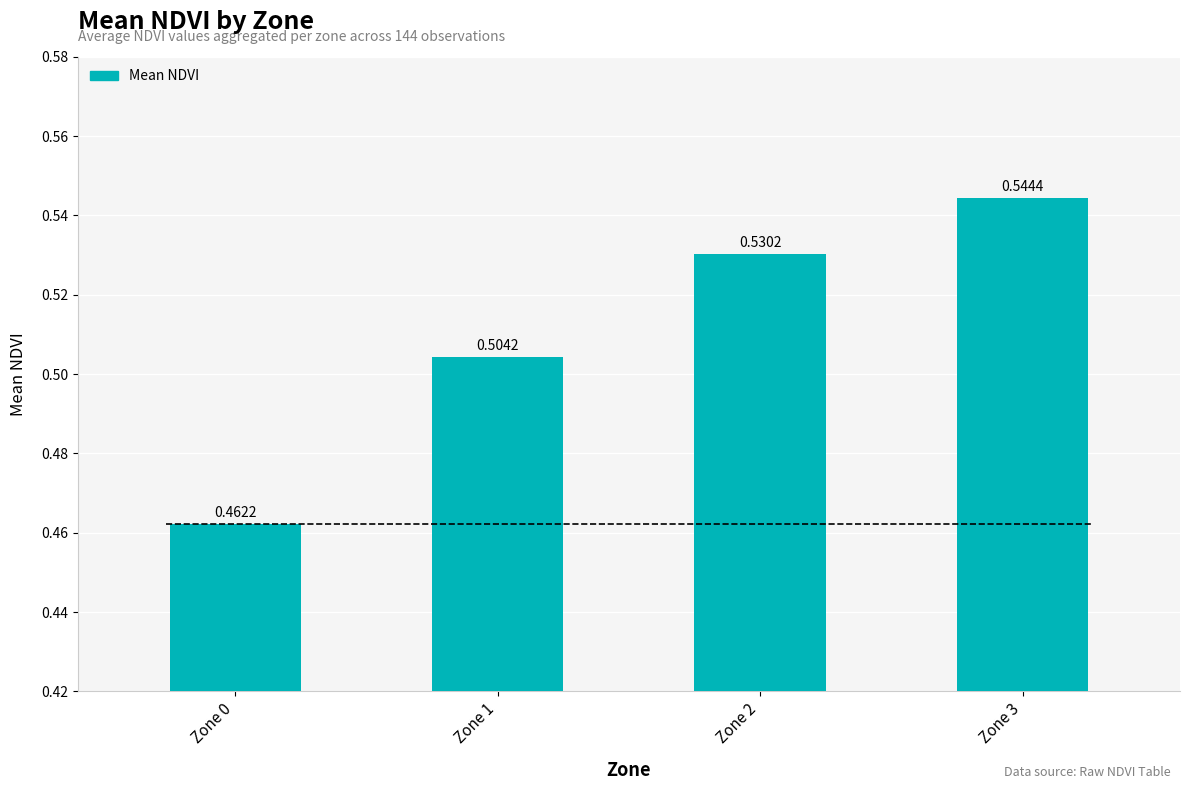

What is the change in value from Zone 0 to Zone 2?

+0.1